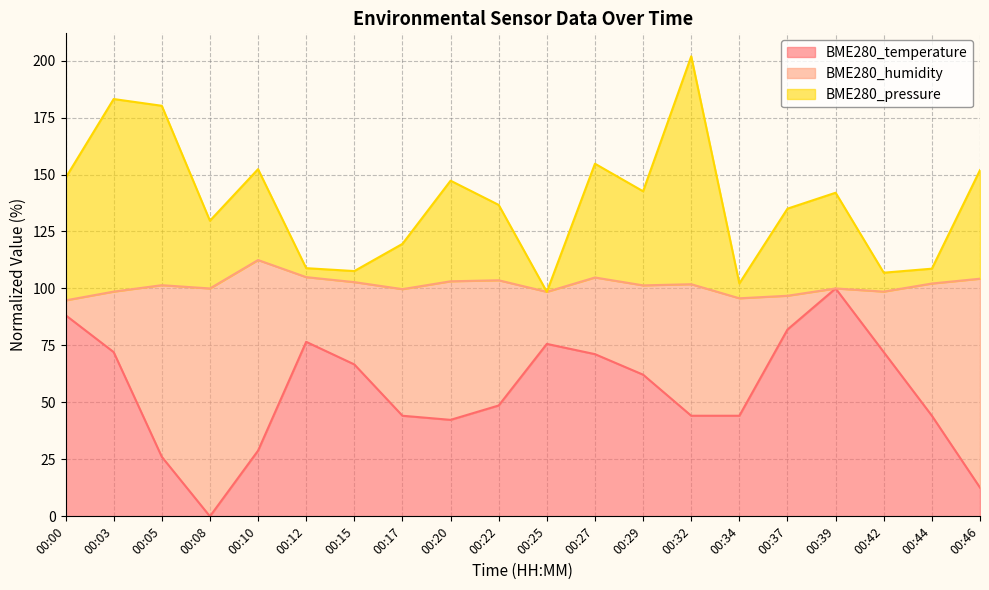

At which label does BME280_temperature reach its minimum?

00:08